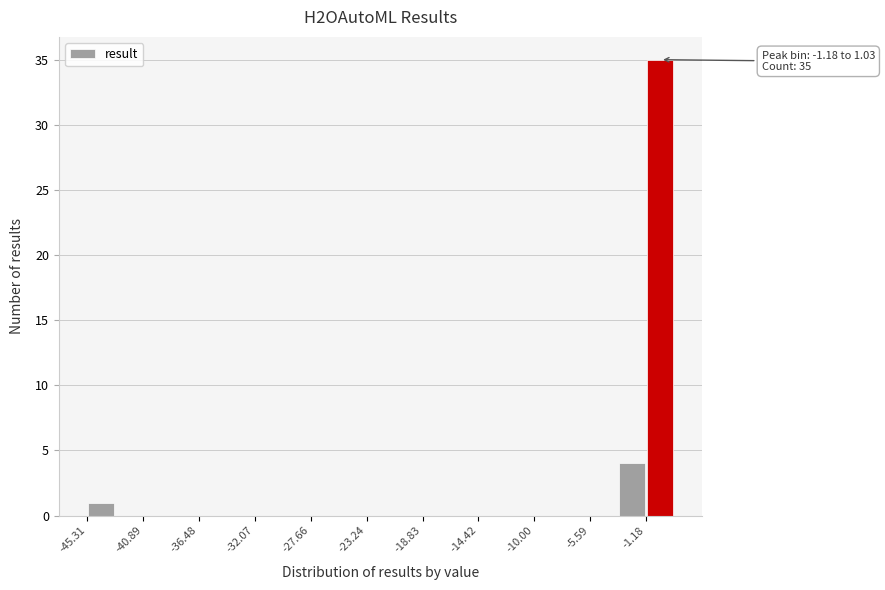

Which range on the x-axis has the tallest bar?

-1.0 to 1.0